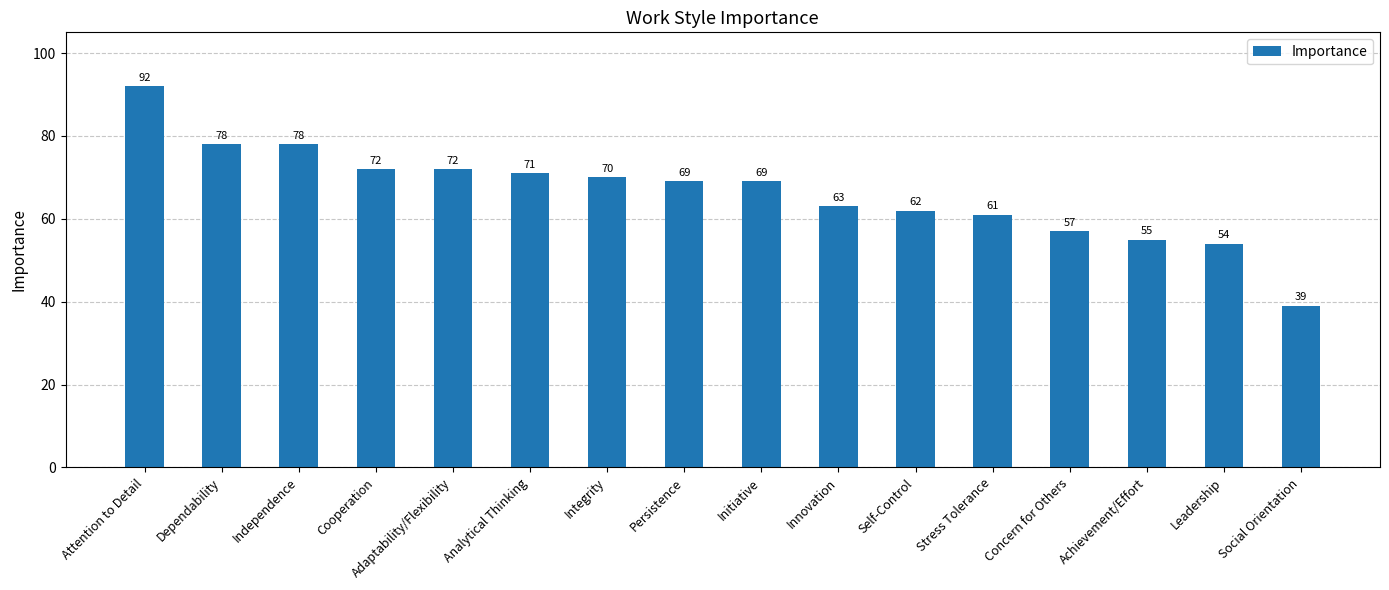

What is the label of the 10th bar from the left?

Innovation